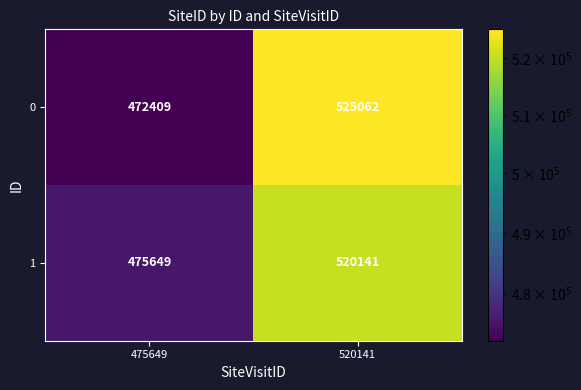

Rank the series by their maximum value, from highest to lowest.

0, 1